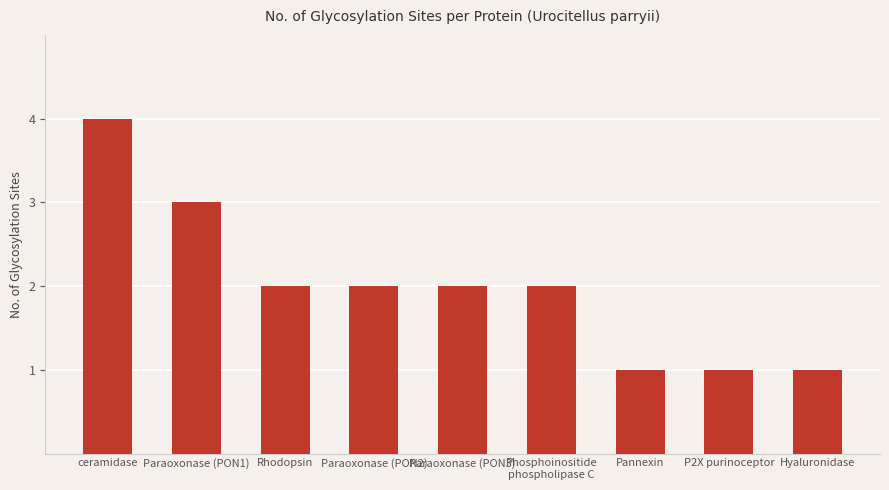

What is the value of the 2nd bar from the left?

3